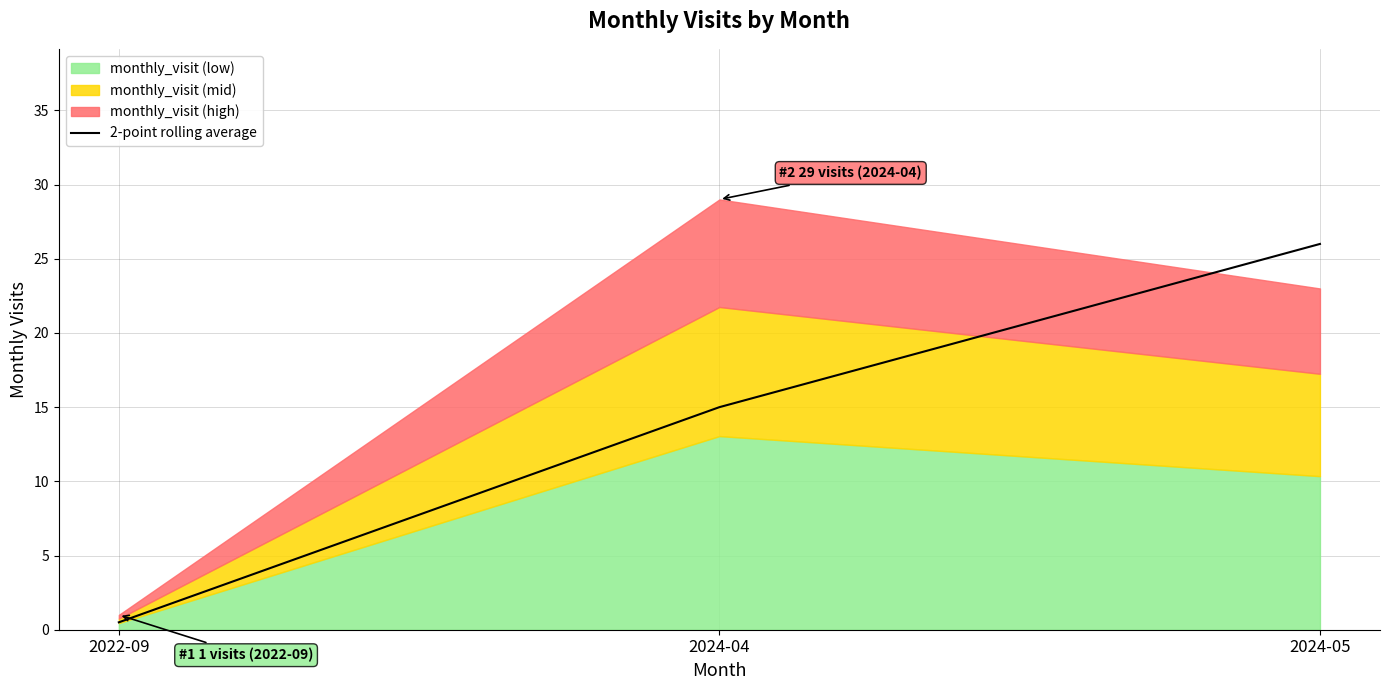

What is the change in value from 2022-09 to 2024-04?

+14.5